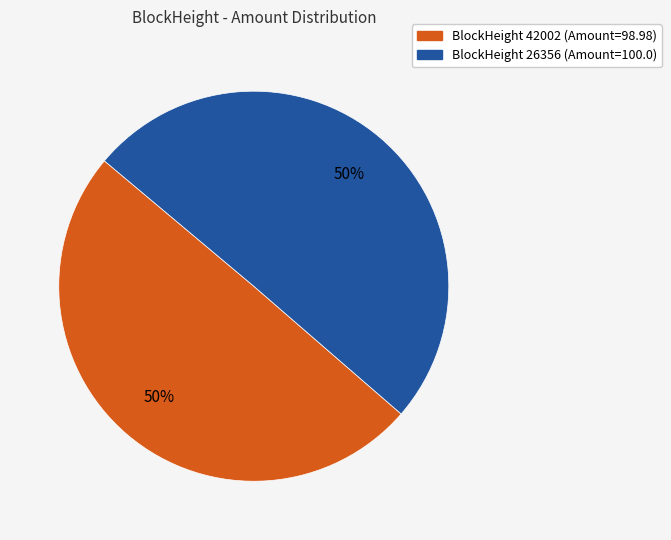

To the nearest percent, what is the average slice percentage?

50%